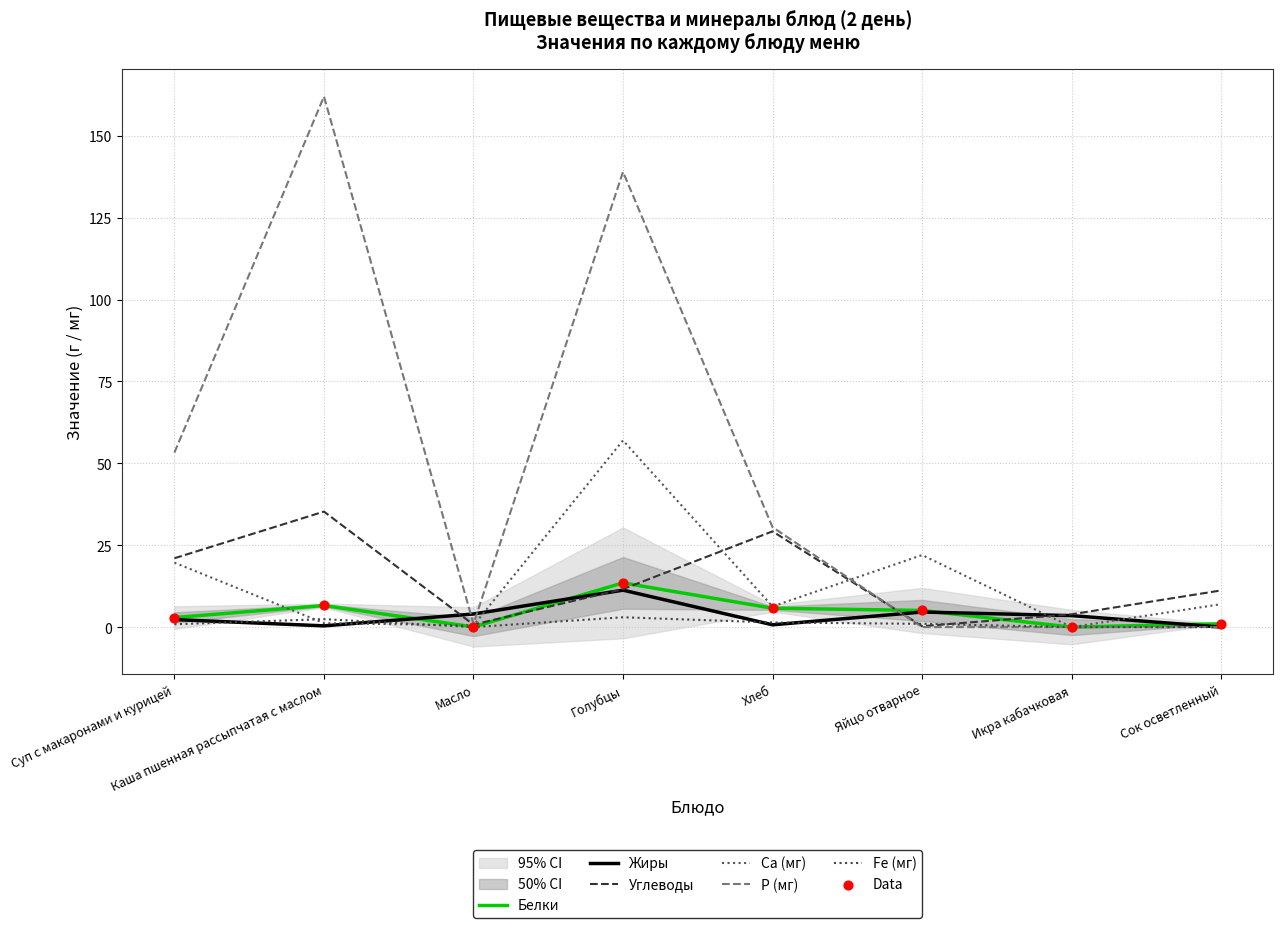

What is the total value across all series at Масло?

6.3